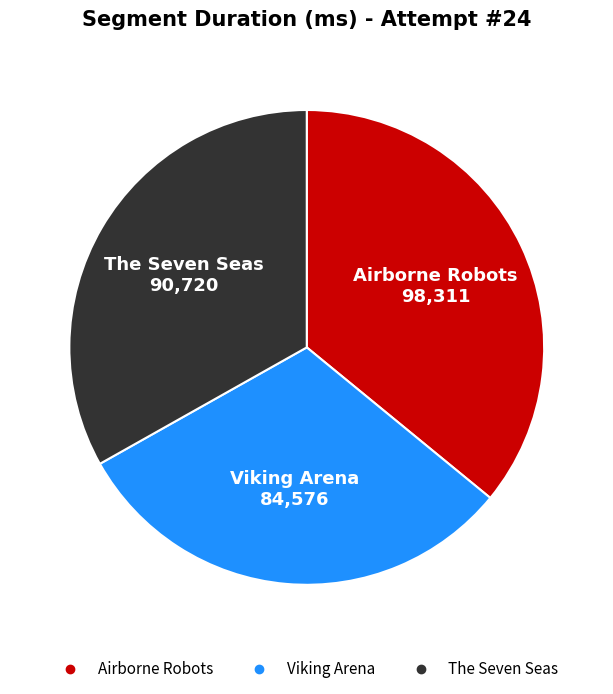

How many segments does this pie chart have?

3